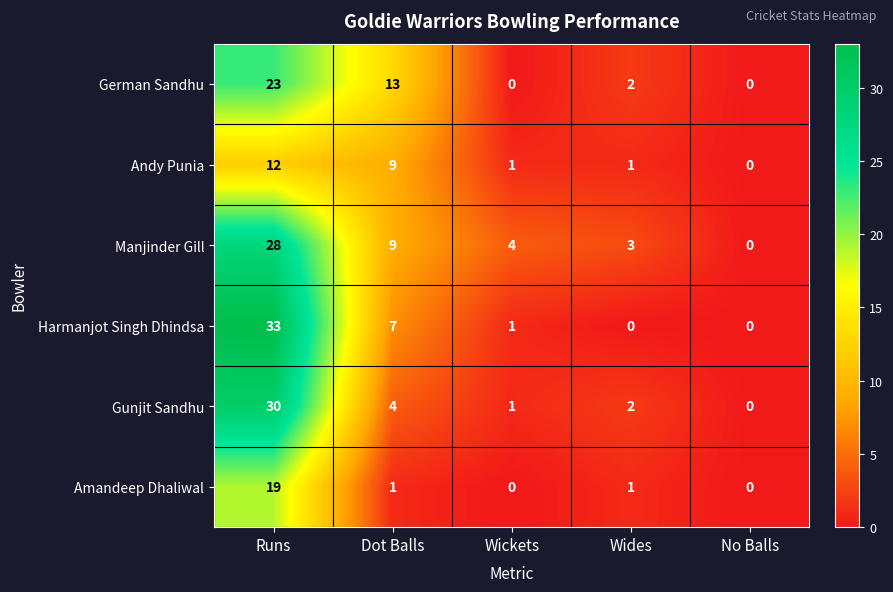

Reading left to right, extract all data points from this chart.

German Sandhu: 23	13	0	2	0
Andy Punia: 12	9	1	1	0
Manjinder Gill: 28	9	4	3	0
Harmanjot Singh Dhindsa: 33	7	1	0	0
Gunjit Sandhu: 30	4	1	2	0
Amandeep Dhaliwal: 19	1	0	1	0